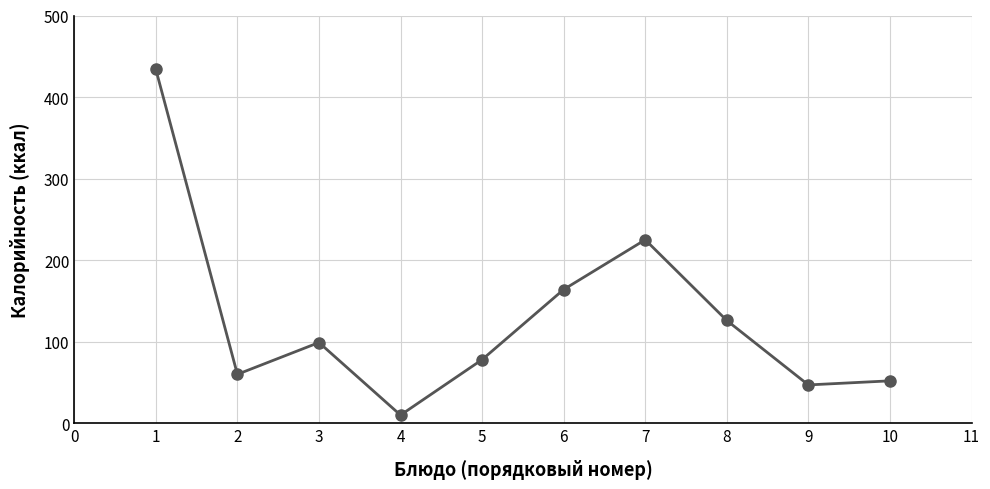

Is this an area chart (filled region under the line)?

No